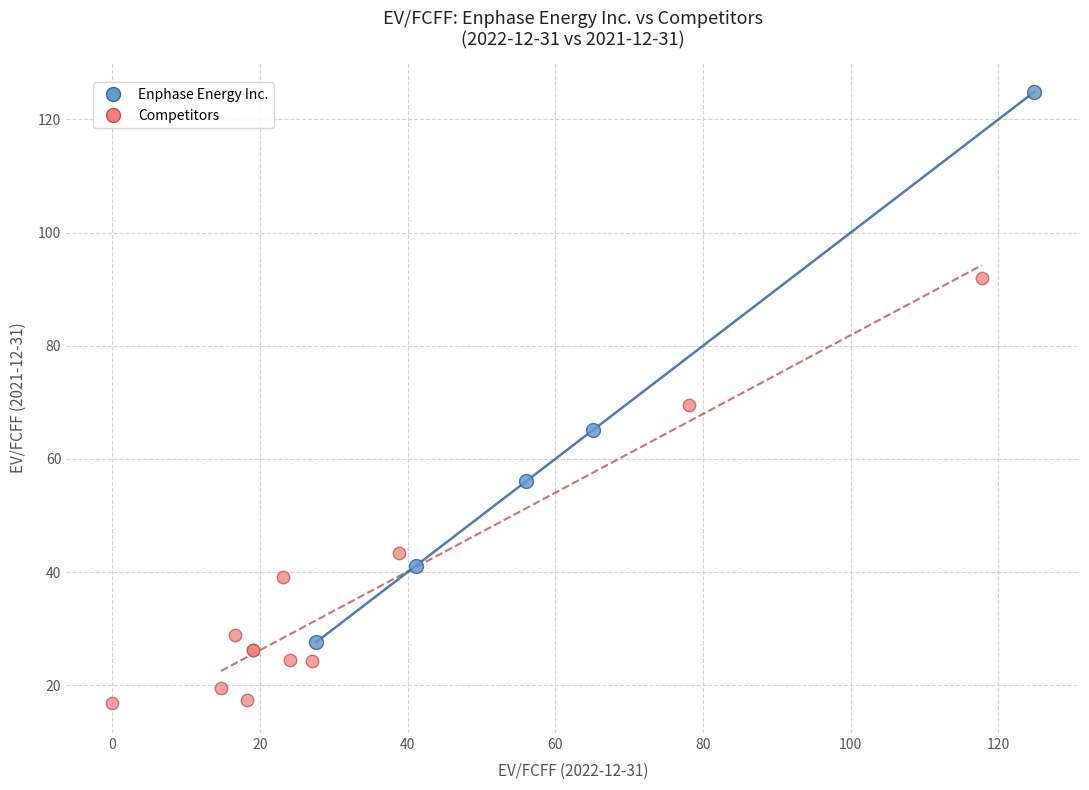

Which series has the largest Y range (max minus min)?

Enphase Energy Inc.